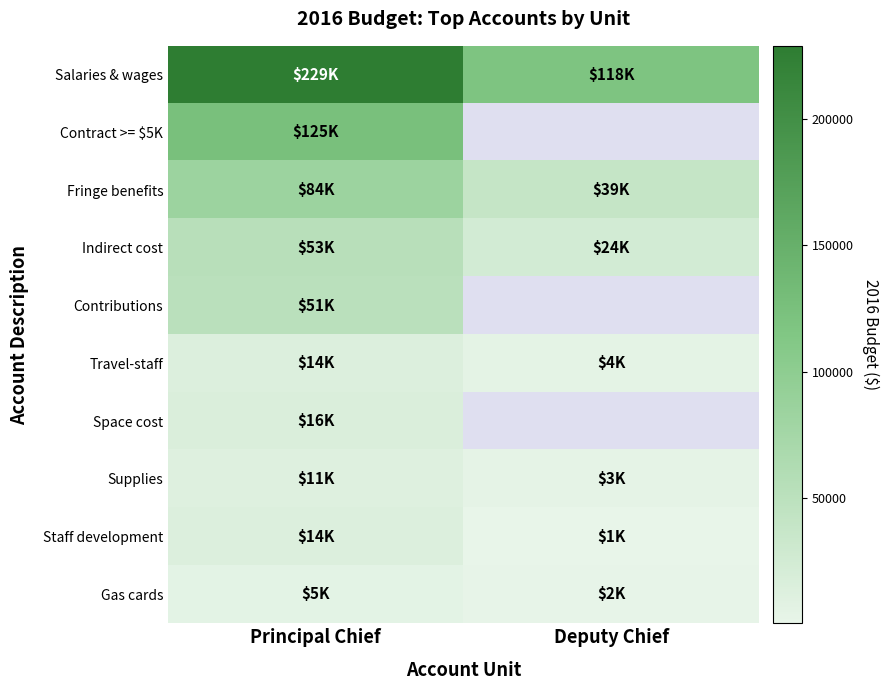

At which category is the sum across all series the highest?

Principal Chief